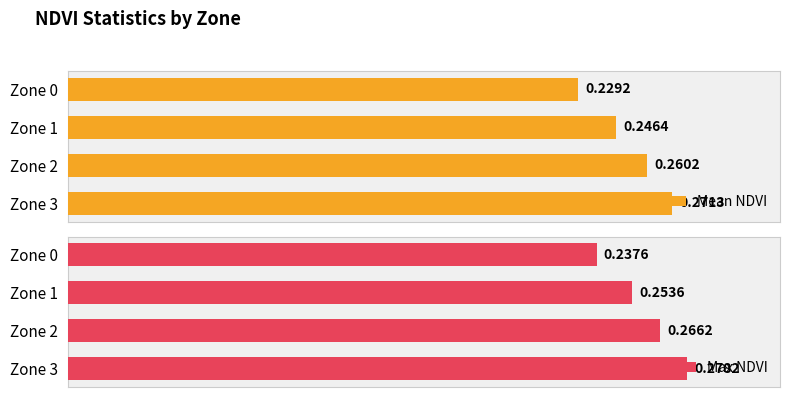

What is the value of the Mean NDVI bar at the 1st from the left?

0.2